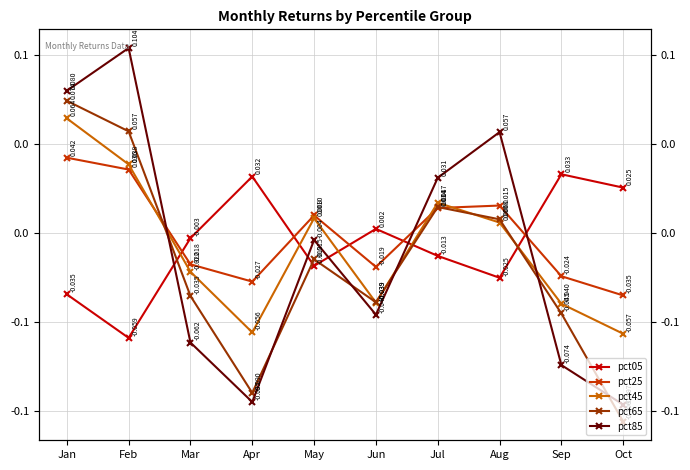

After their last crossing, which series has the higher values: pct85 or pct45?

pct45